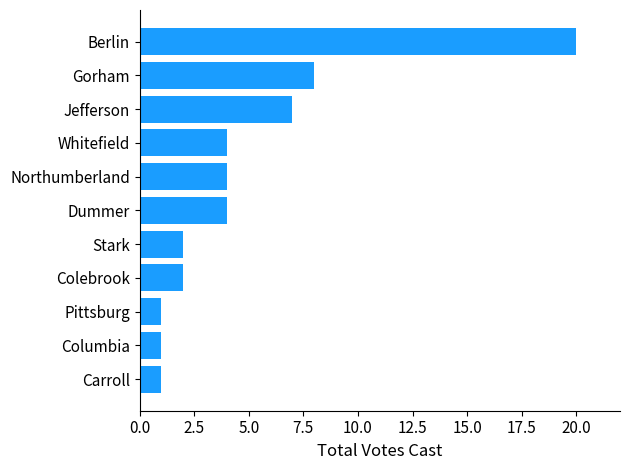

Where is the data nearest to the value 10?

Gorham